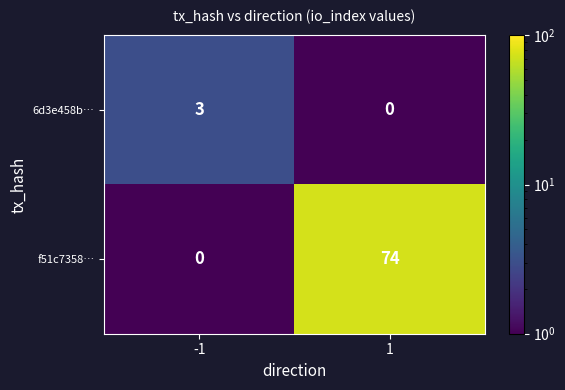

The value of 6d3e458b… at -1 is 2. True or false?

False